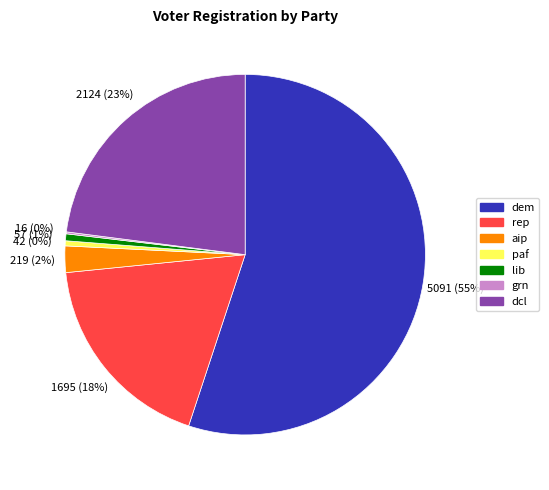

To the nearest percent, what percentage of the pie is rep?

18%